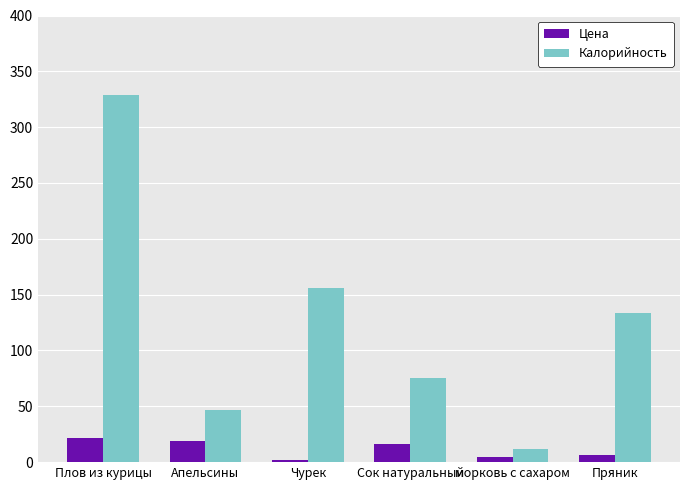

Are the bars grouped side by side (vs. stacked)?

Yes